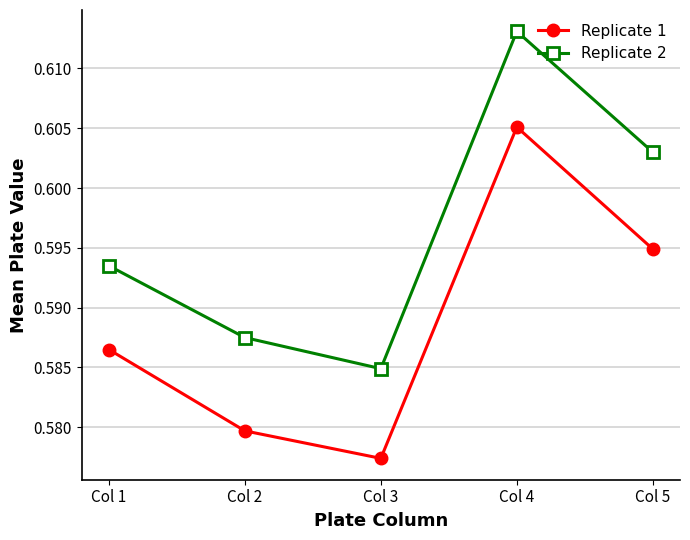

At which category does the chart reach its peak across all series?

Col 4